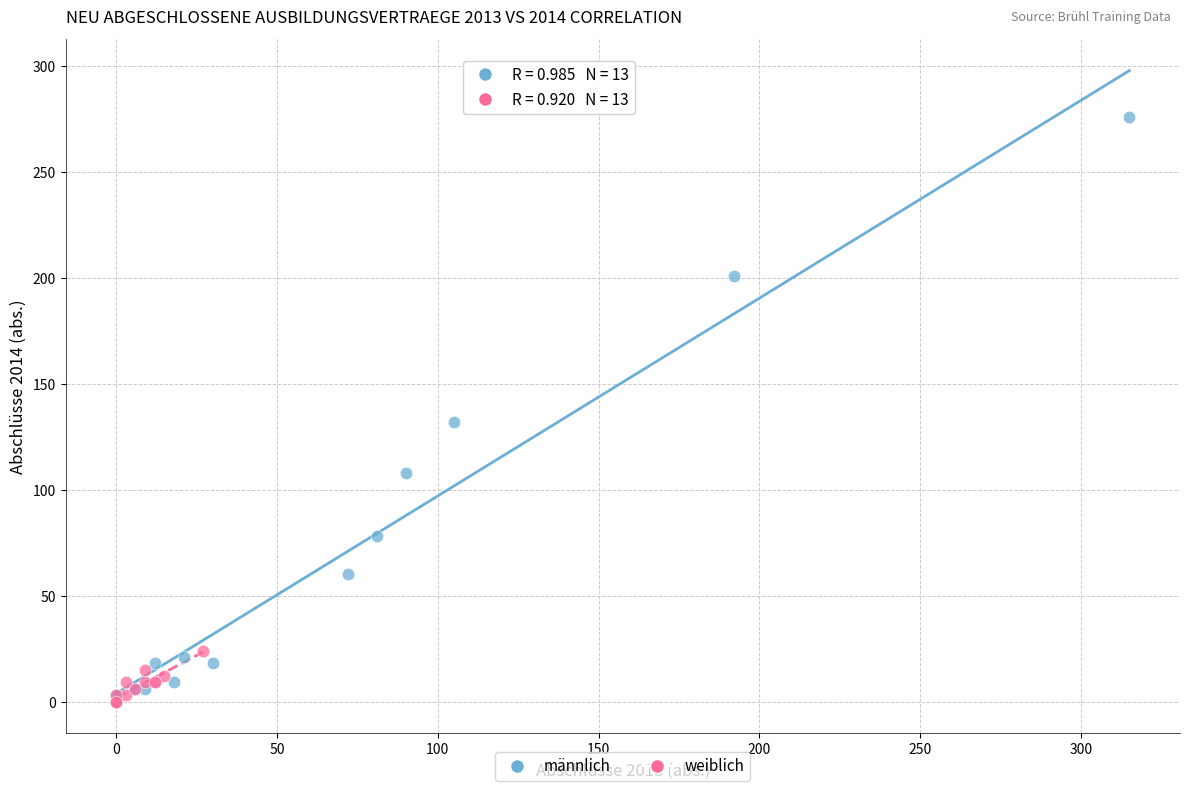

Which series reaches the maximum Y coordinate?

männlich